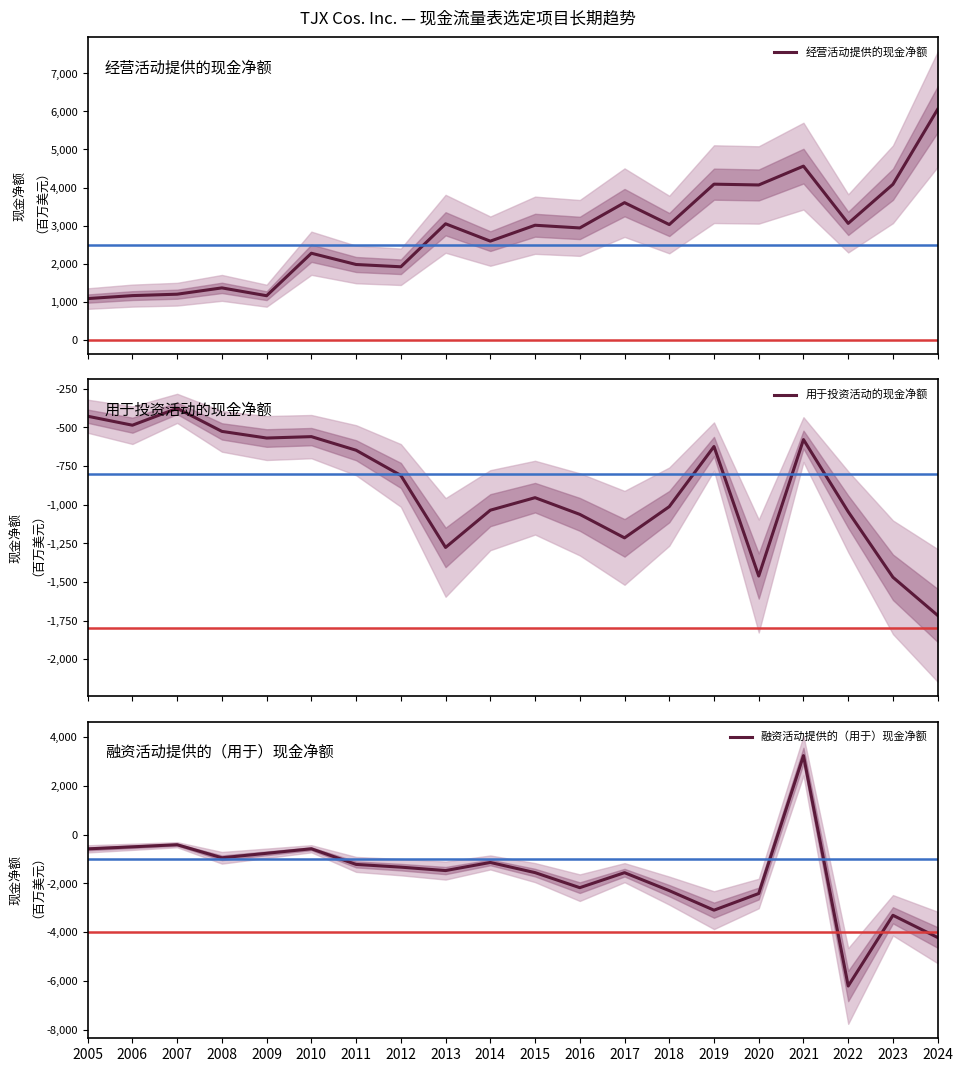

Which series has the largest range (max minus min)?

融资活动提供的（用于）现金净额